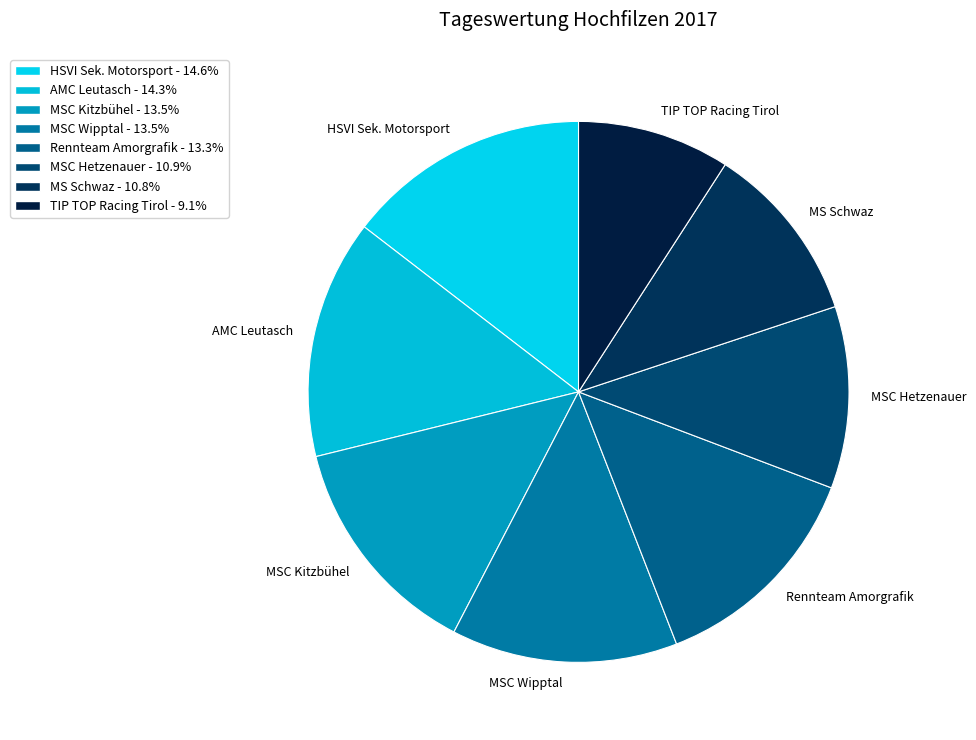

Combined, do AMC Leutasch and MSC Kitzbühel account for over 50%?

No